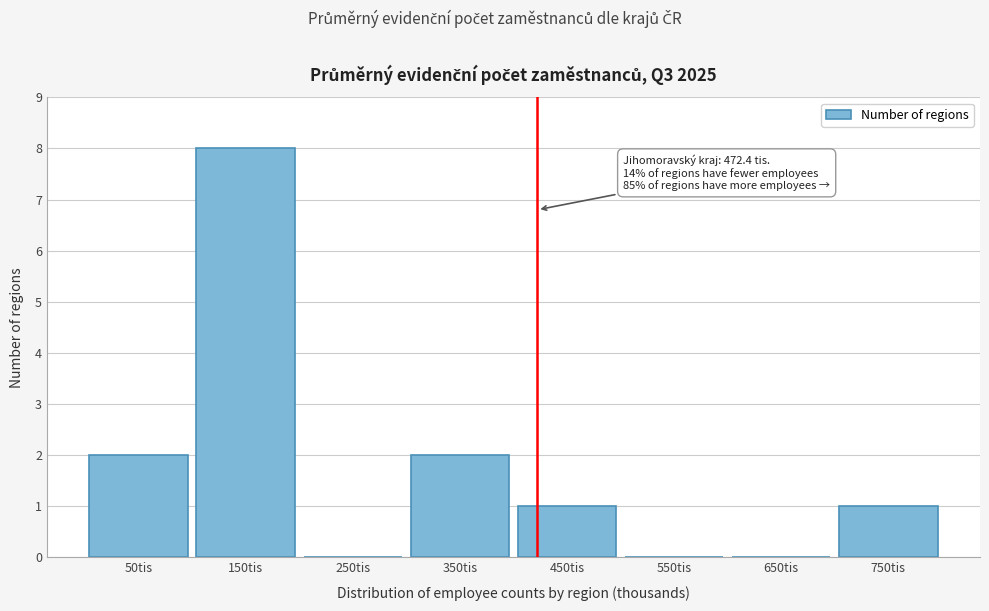

Reading left to right, extract all data points from this chart.

50tis=2	150tis=8	250tis=0	350tis=2	450tis=1	550tis=0	650tis=0	750tis=1